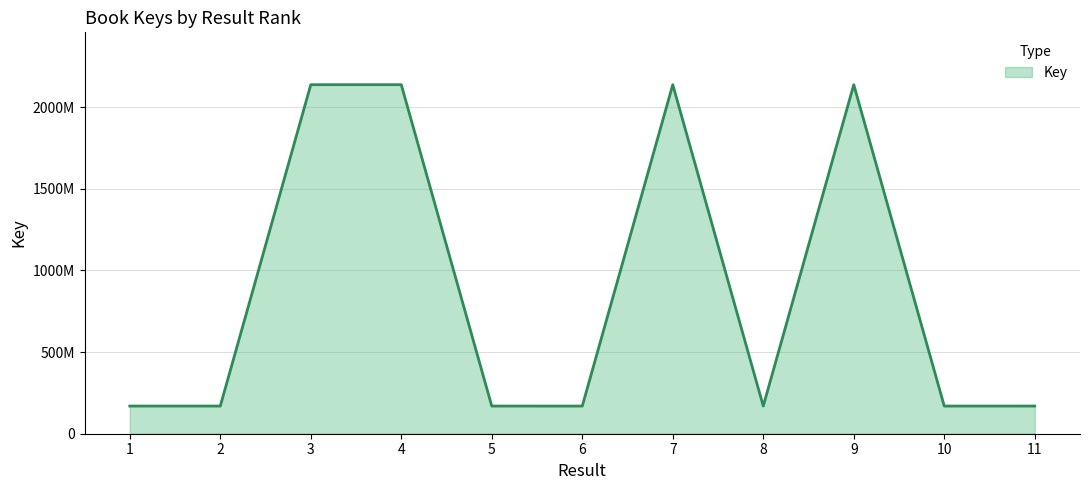

Does the chart display data point markers on the line(s)?

No